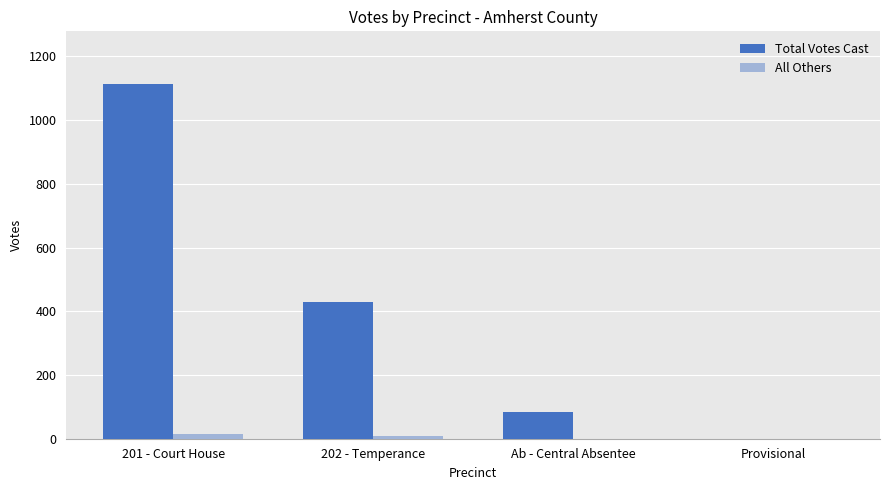

Does the chart contain stacked bars?

No